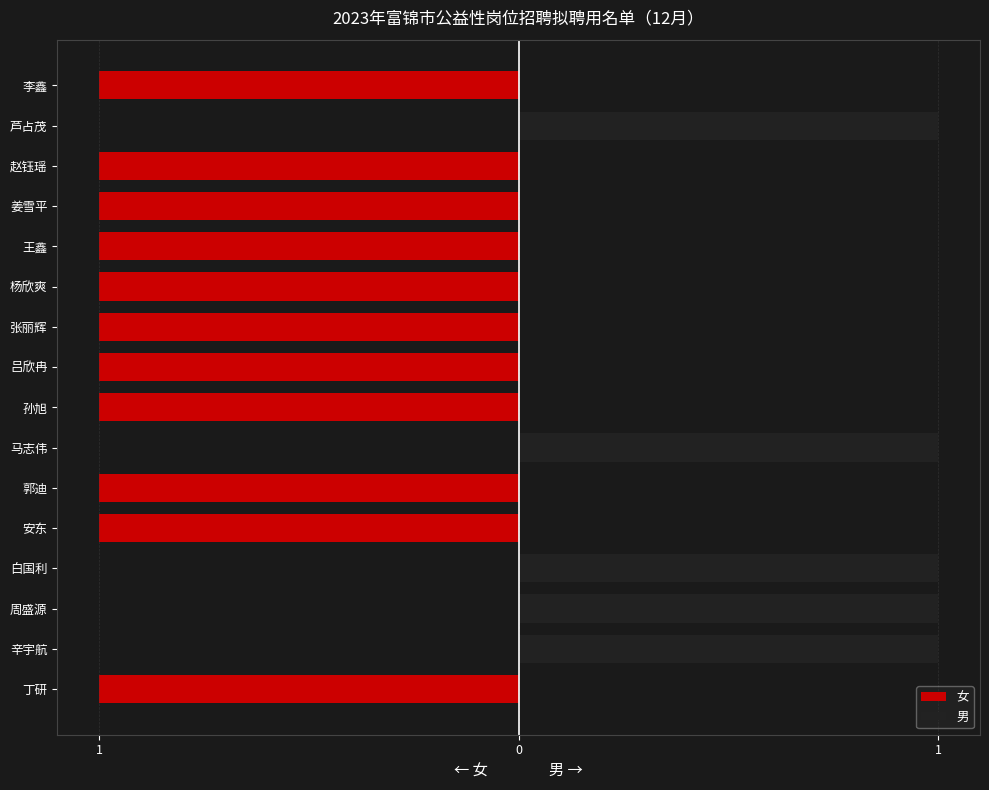

Count the 男 values in the range 0 to 1.

16